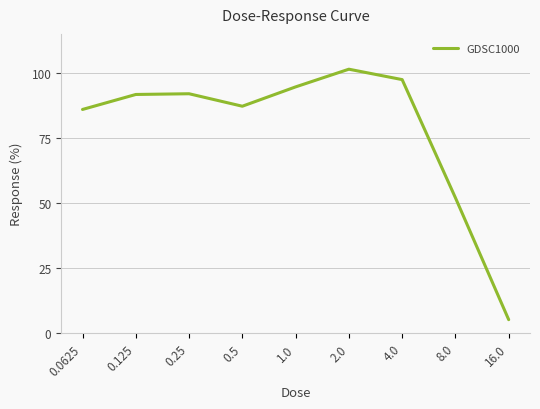

Where does the data first go above 91?

0.125